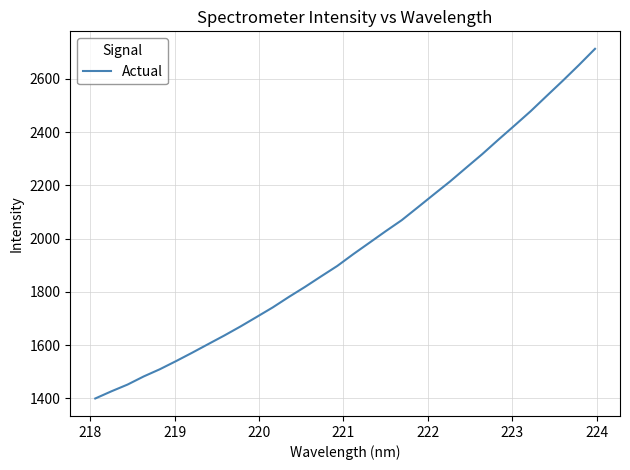

What is the greatest value displayed?

2713.4